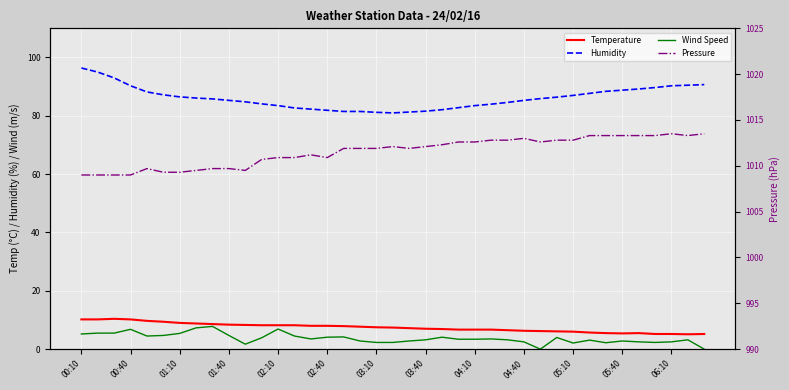

Reading right to left, extract all data points from this chart.

Temperature: 5.2	5.1	5.2	5.2	5.5	5.4	5.5	5.7	6.0	6.1	6.2	6.3	6.5	6.7	6.7	6.7	6.9	7.0	7.2	7.4	7.5	7.7	7.9	8.0	8.0	8.2	8.2	8.2	8.3	8.4	8.6	8.8	9.0	9.4	9.7	10.2	10.4	10.2	10.2
Humidity: 90.7	90.5	90.3	89.7	89.2	88.8	88.4	87.7	87.0	86.4	85.9	85.3	84.6	84.0	83.5	82.8	82.1	81.6	81.3	81.0	81.2	81.5	81.5	81.9	82.3	82.7	83.5	84.1	84.8	85.3	85.8	86.1	86.5	87.2	88.2	90.3	93.0	95.0	96.4
Wind Speed: 0.0	3.2	2.5	2.3	2.5	2.8	2.2	3.1	2.1	4.0	0.0	2.5	3.2	3.5	3.4	3.4	4.1	3.2	2.8	2.3	2.3	2.8	4.2	4.1	3.5	4.5	6.9	3.9	1.7	4.7	7.8	7.3	5.4	4.7	4.5	6.8	5.5	5.5	5.2
Pressure: 1013.5	1013.3	1013.5	1013.3	1013.3	1013.3	1013.3	1013.3	1012.8	1012.8	1012.6	1013.0	1012.8	1012.8	1012.6	1012.6	1012.3	1012.1	1011.9	1012.1	1011.9	1011.9	1011.9	1010.9	1011.2	1010.9	1010.9	1010.7	1009.5	1009.7	1009.7	1009.5	1009.3	1009.3	1009.7	1009.0	1009.0	1009.0	1009.0